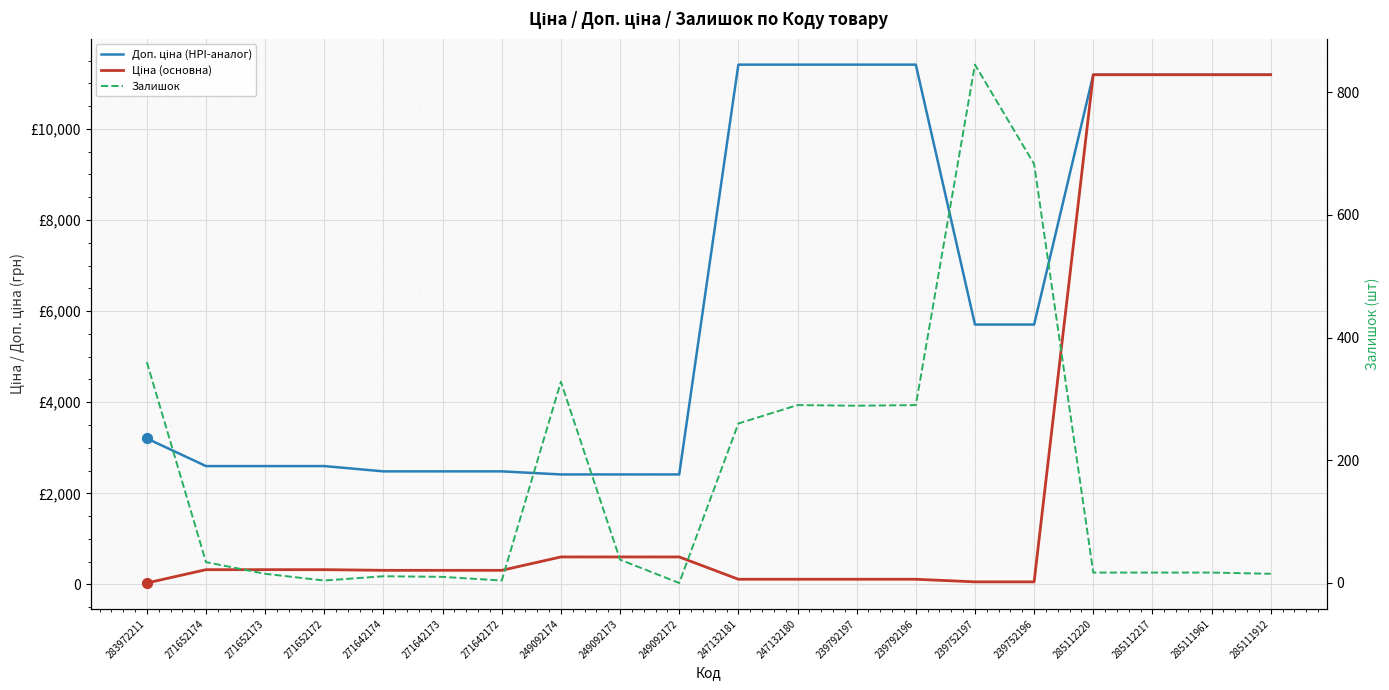

What are all the series names shown in the legend?

Доп. ціна (HPI-аналог), Ціна (основна), Залишок